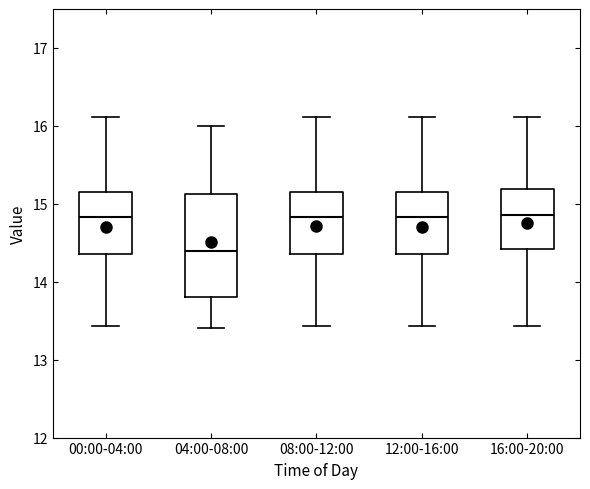

Which box has the lowest median line?

04:00-08:00